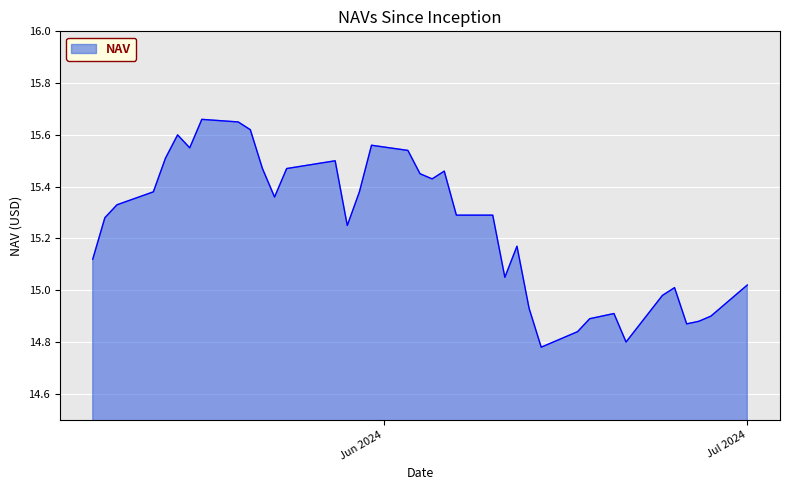

What is the difference between the maximum and minimum values?

0.9